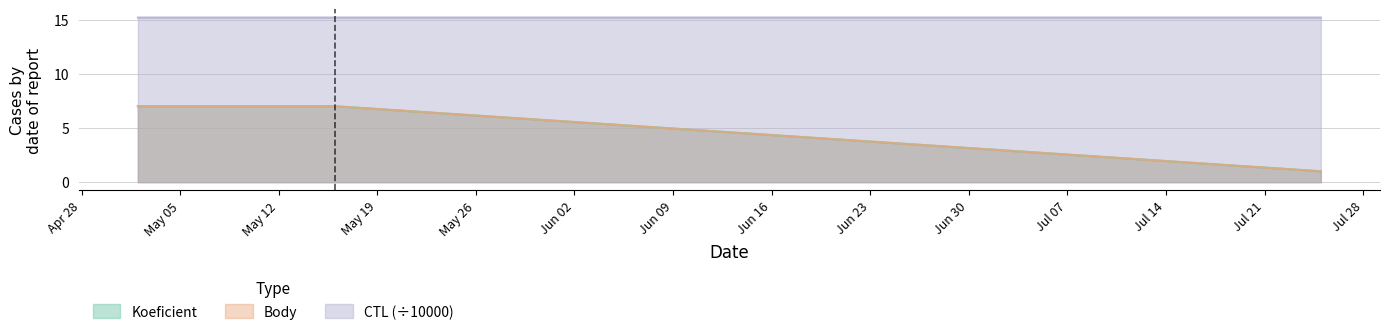

Rank the categories by Body value from highest to lowest.

2015-05-02, 2015-05-16, 2015-07-25